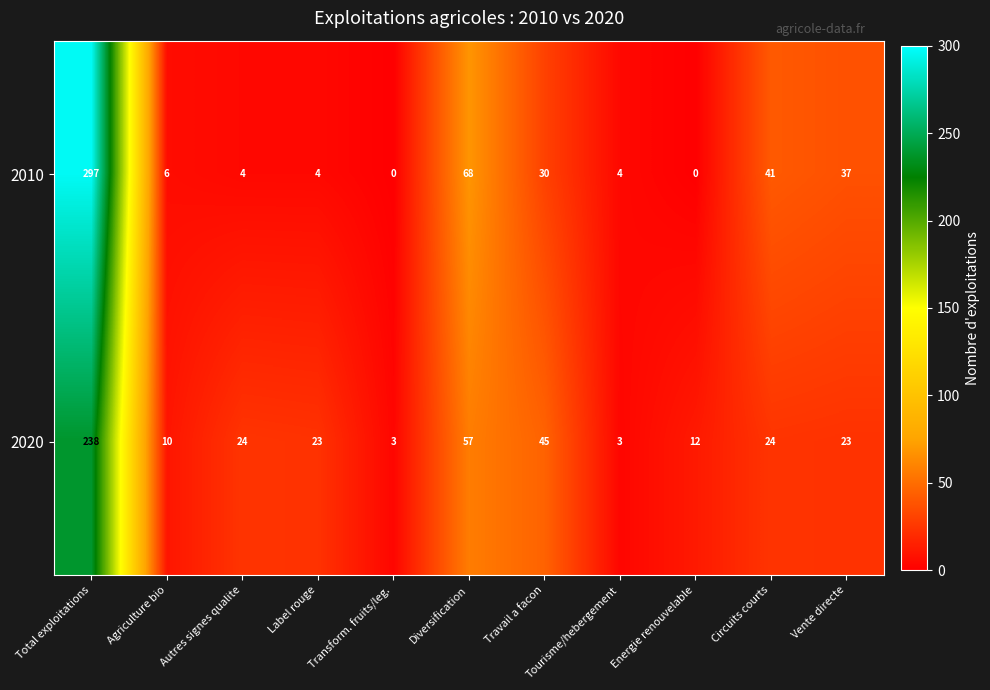

Between Total exploitations and Autres signes qualite, which series saw the biggest shift?

2010